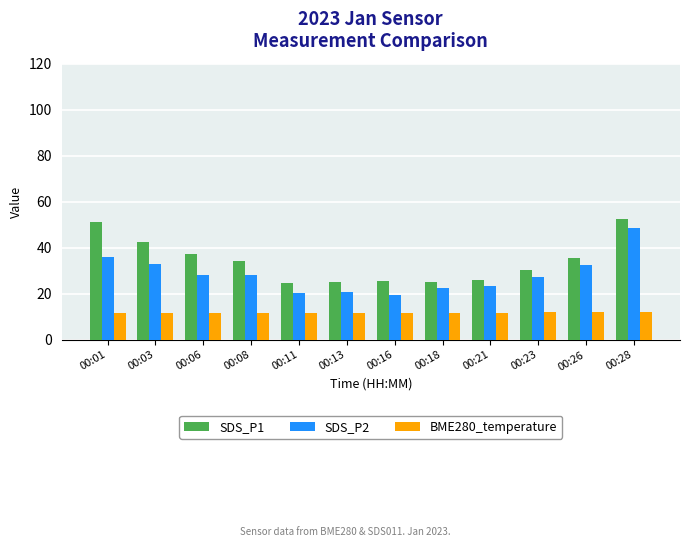

What is the difference between the second highest and second lowest values in the SDS_P1 series?

26.4